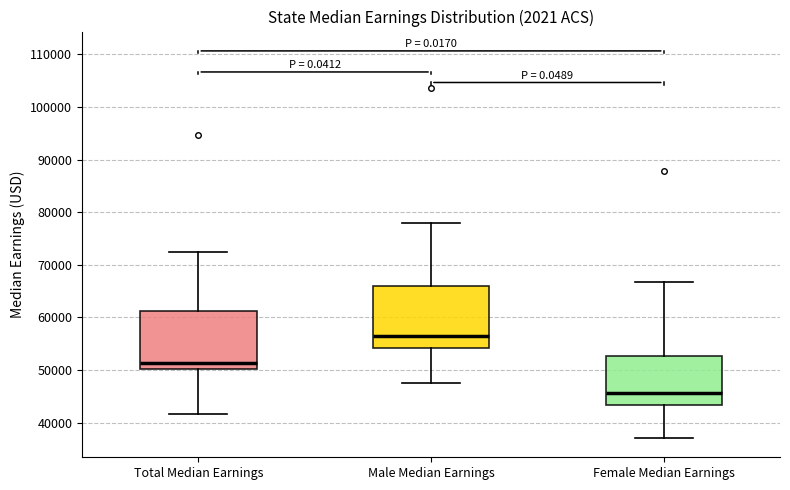

Reading left to right, transcribe this box plot: for each box, give where its median line is, the range the box spans, and where its two whiskers end, as read against the y-axis. The values are not printed on the chart, so give them approximately, as read against the axis.

Total Median Earnings: median 51000, box 50000 to 61000, whiskers 42000 to 73000
Male Median Earnings: median 56000, box 54000 to 66000, whiskers 47000 to 78000
Female Median Earnings: median 46000, box 43000 to 53000, whiskers 37000 to 67000